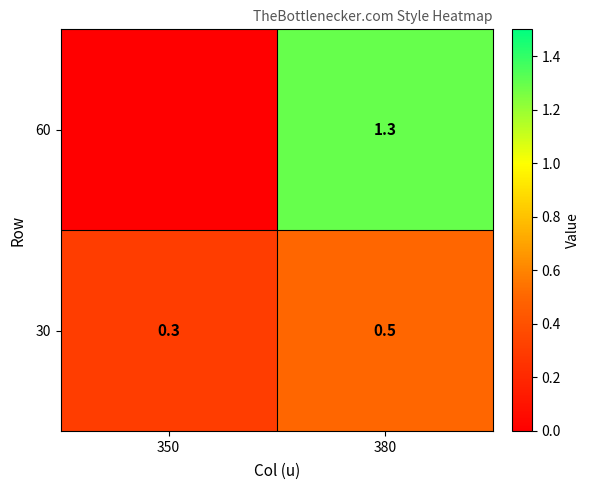

At which label is 30 closest to 0?

350